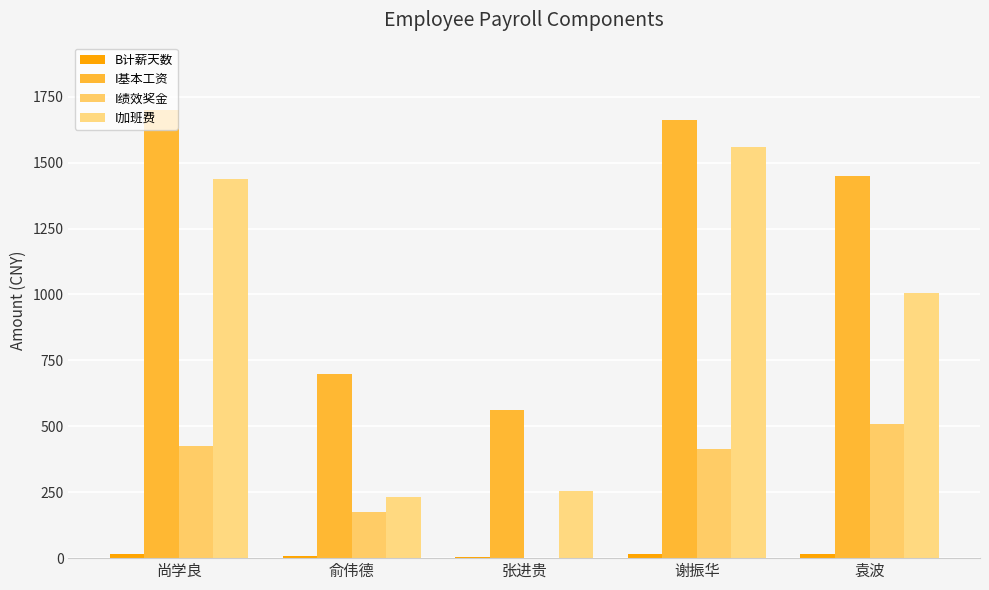

What is the difference between the I基本工资 values at 俞伟德 and 袁波?

750.0